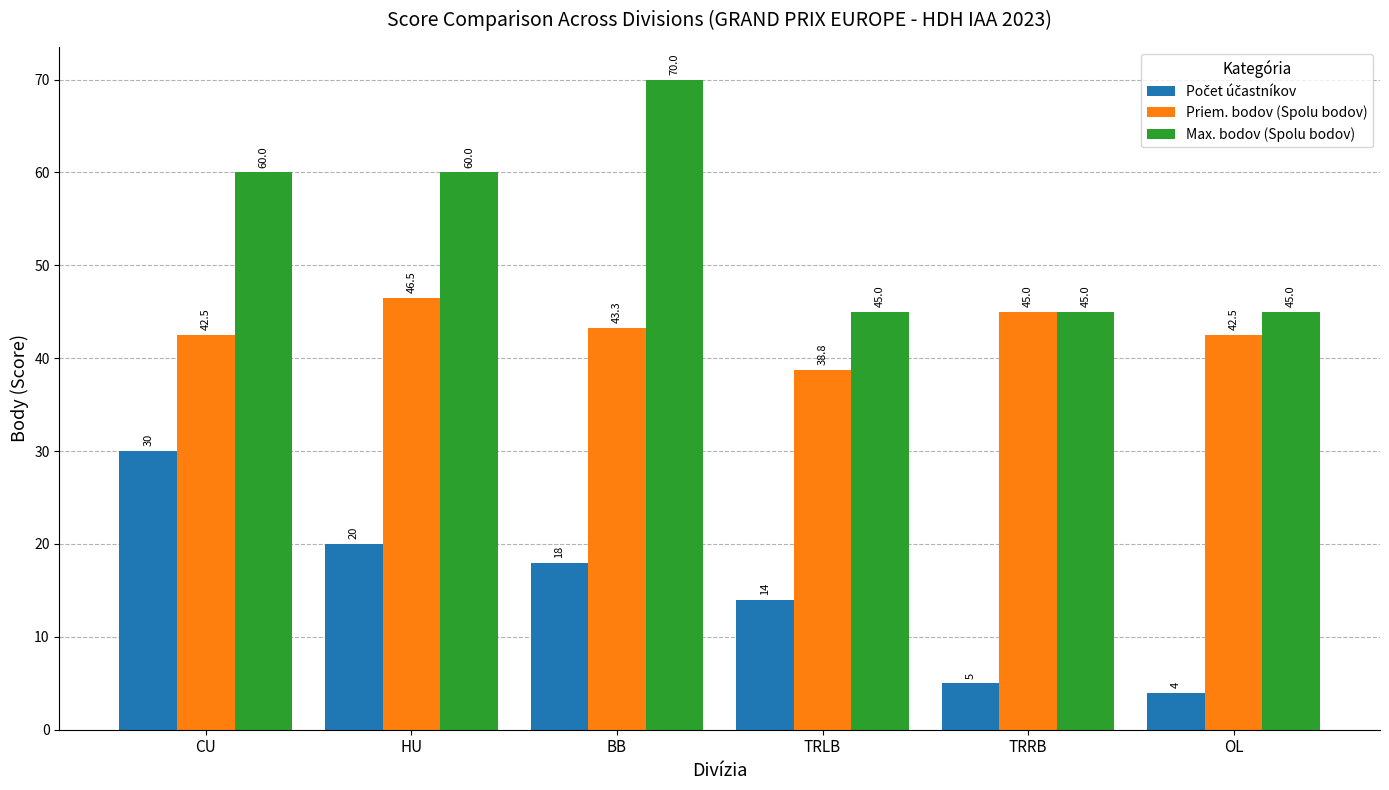

Are the bars horizontal?

No